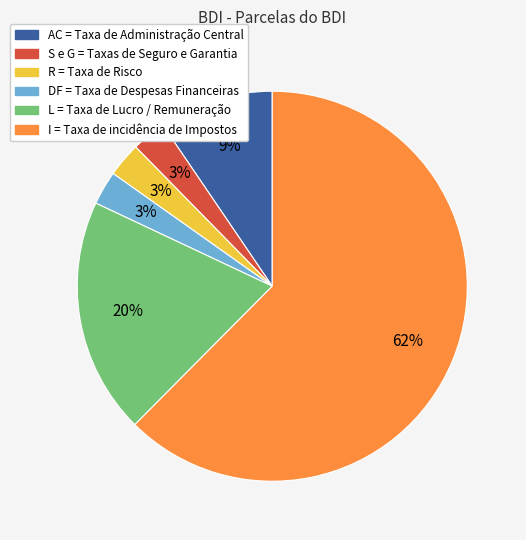

Which category has the biggest portion of the pie?

I = Taxa de incidência de Impostos